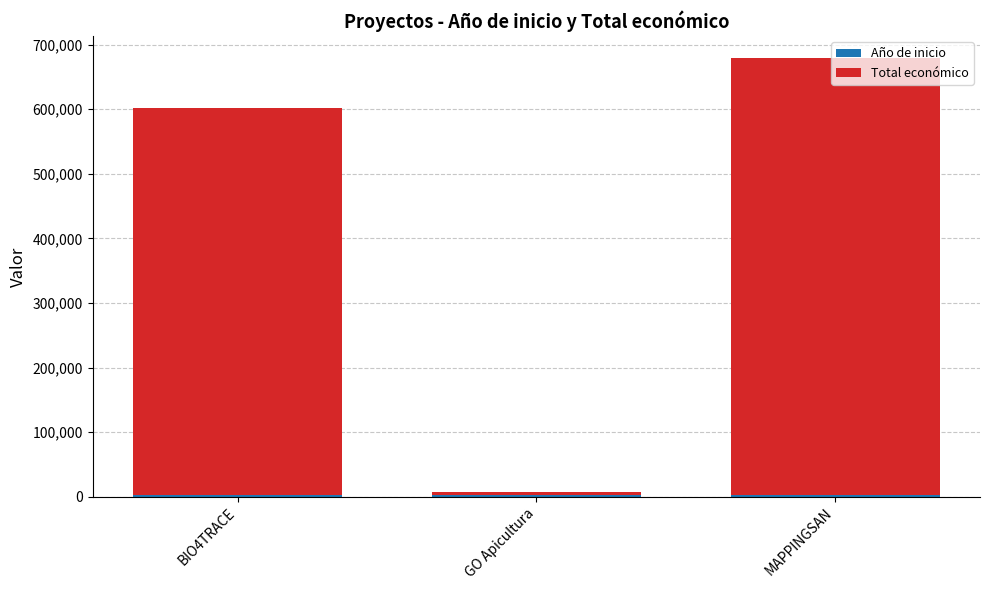

At which category is the sum across all series the highest?

MAPPINGSAN